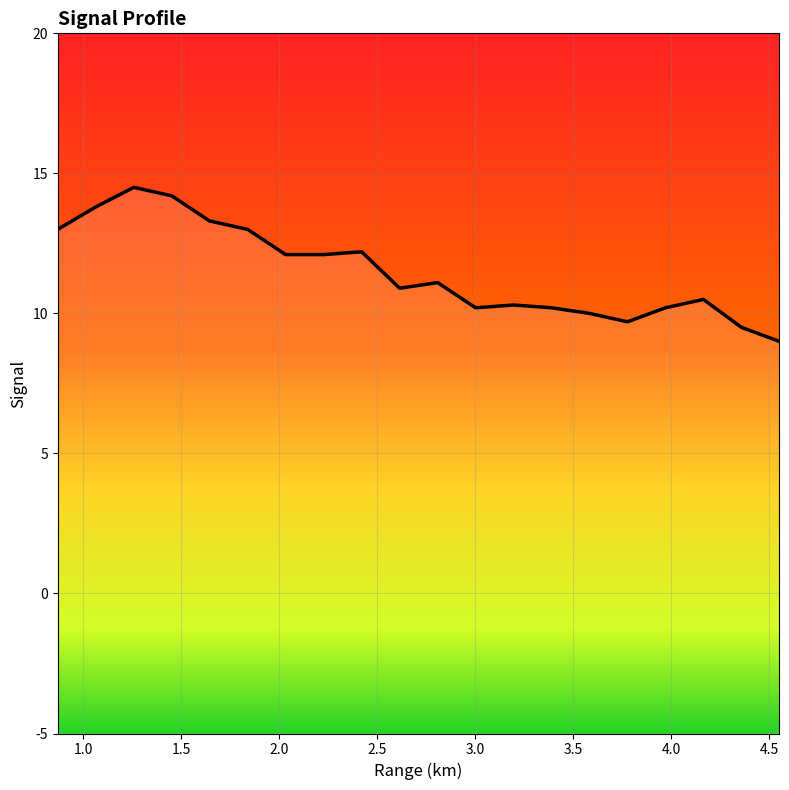

Is this an area chart (filled region under the line)?

No